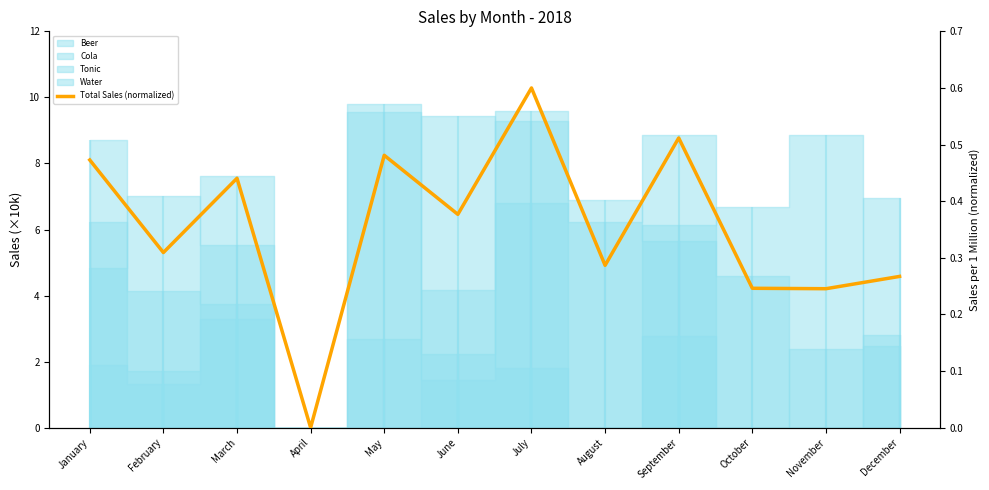

True or false: the data has more than 1 interior local peaks.

True